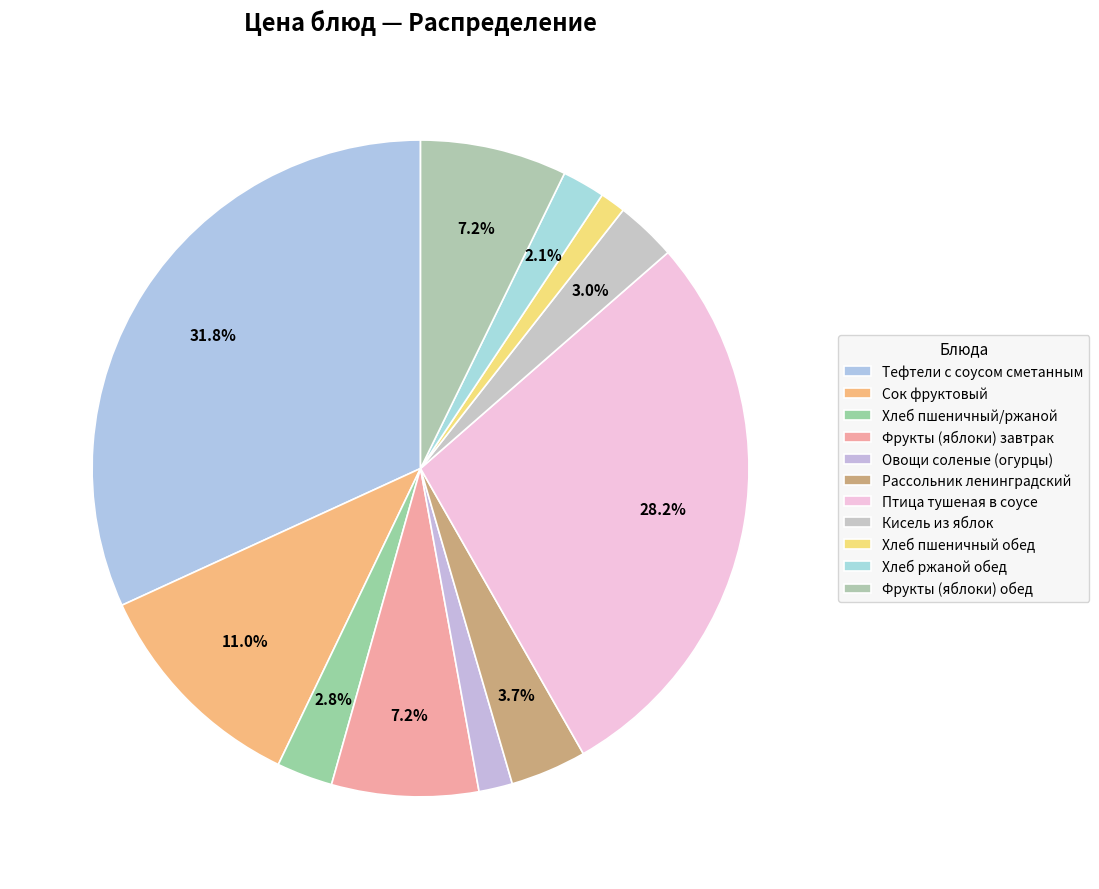

Approximately how many times larger is the value at Птица тушеная в соусе compared to Тефтели с соусом сметанным?

0.9